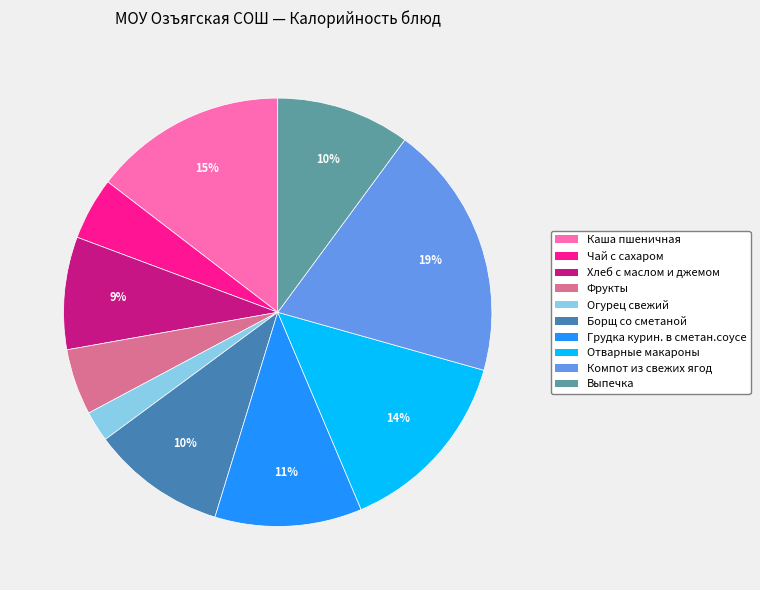

To the nearest percent, what is the difference between the largest and smallest slice percentages?

17%